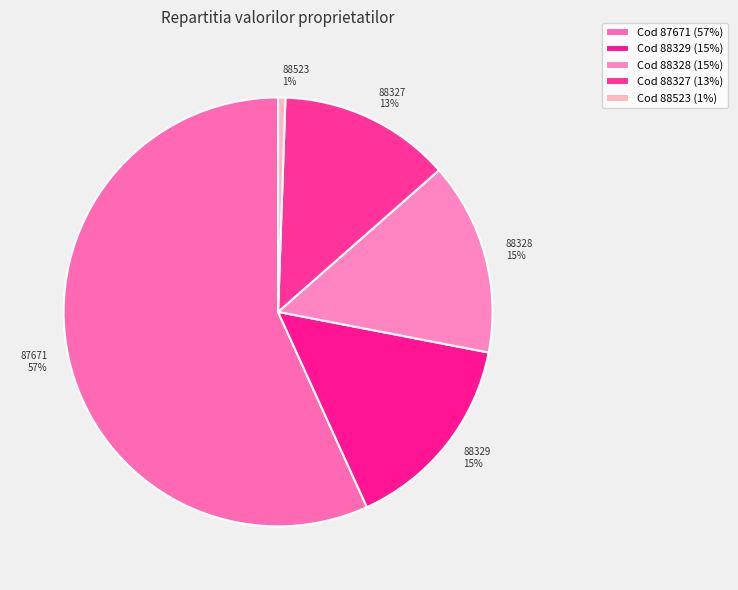

Combined, do 87671 and 88523 account for over 50%?

Yes